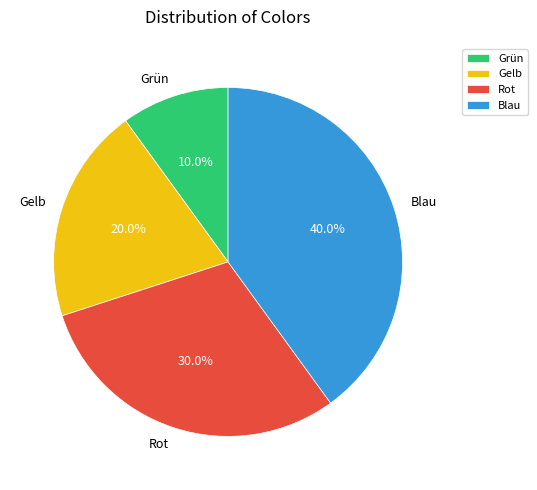

Which has a higher value, Rot or Grün?

Rot